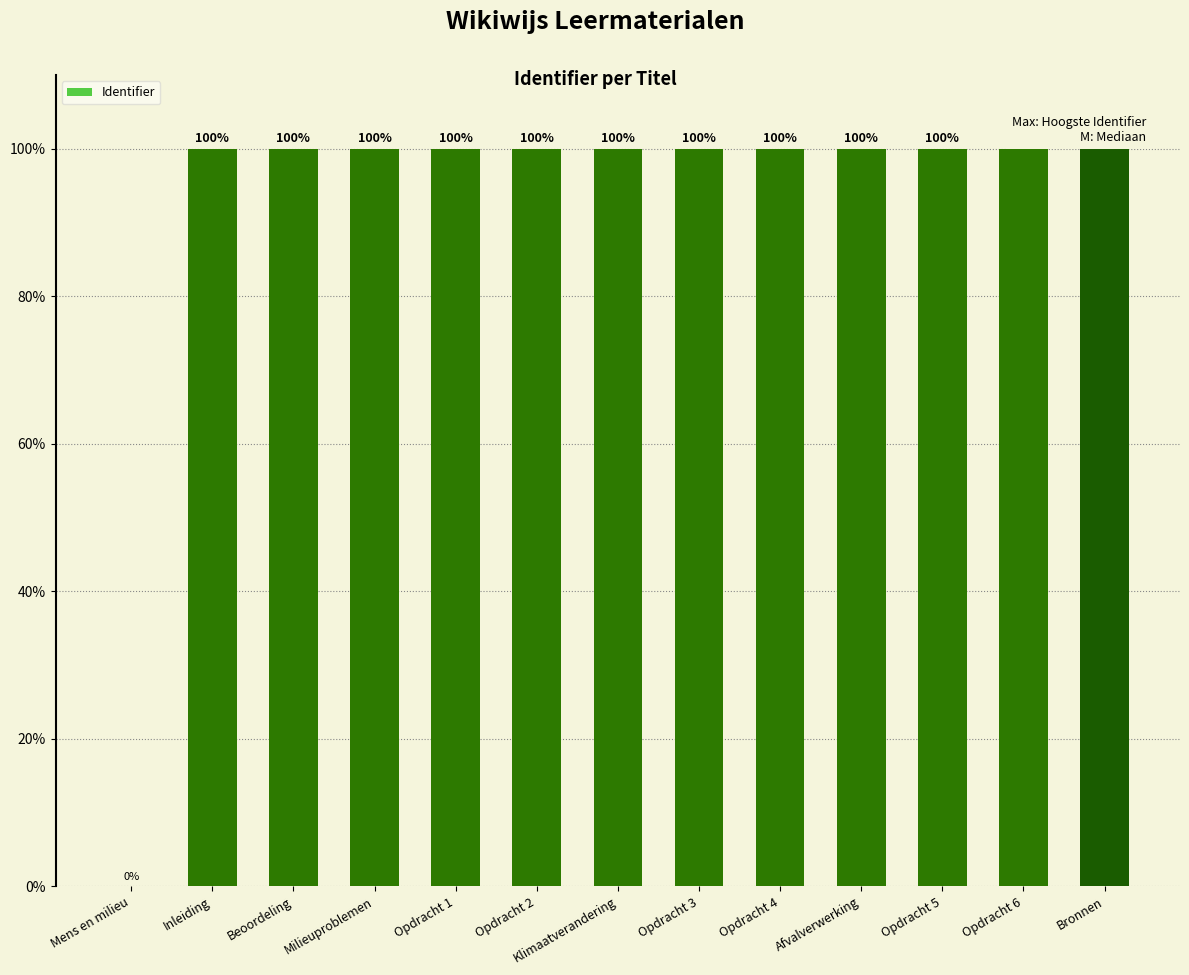

Is it true that the value at Opdracht 2 is 100.0?

True